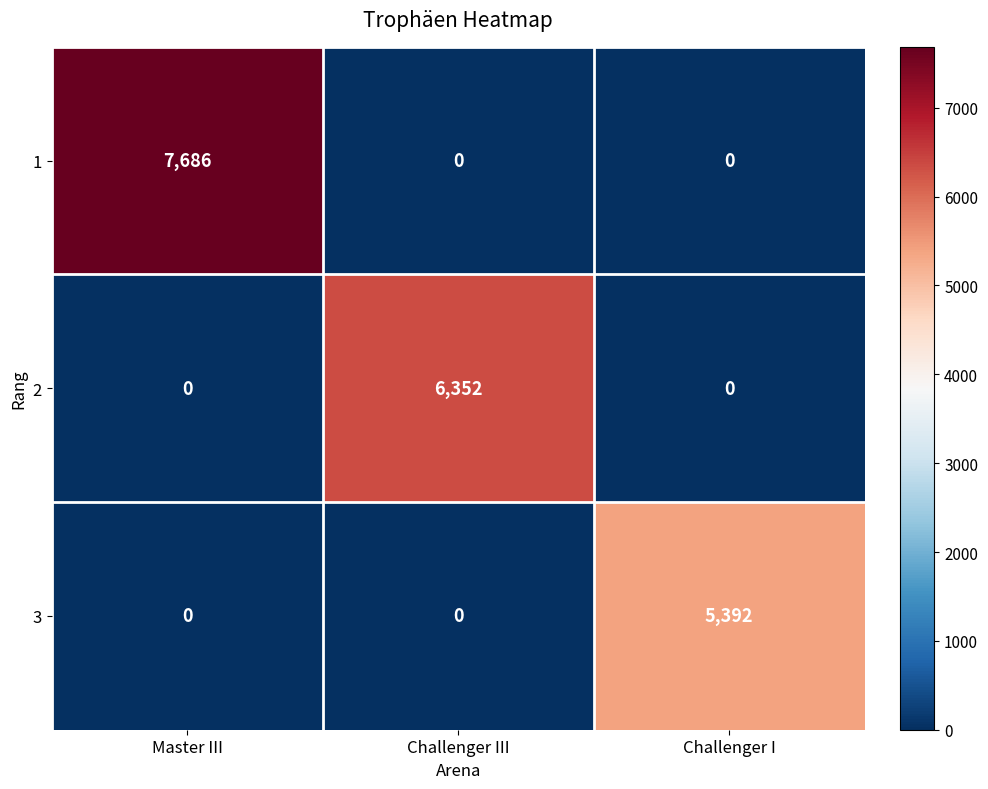

Rank the series by their maximum value, from lowest to highest.

3, 2, 1